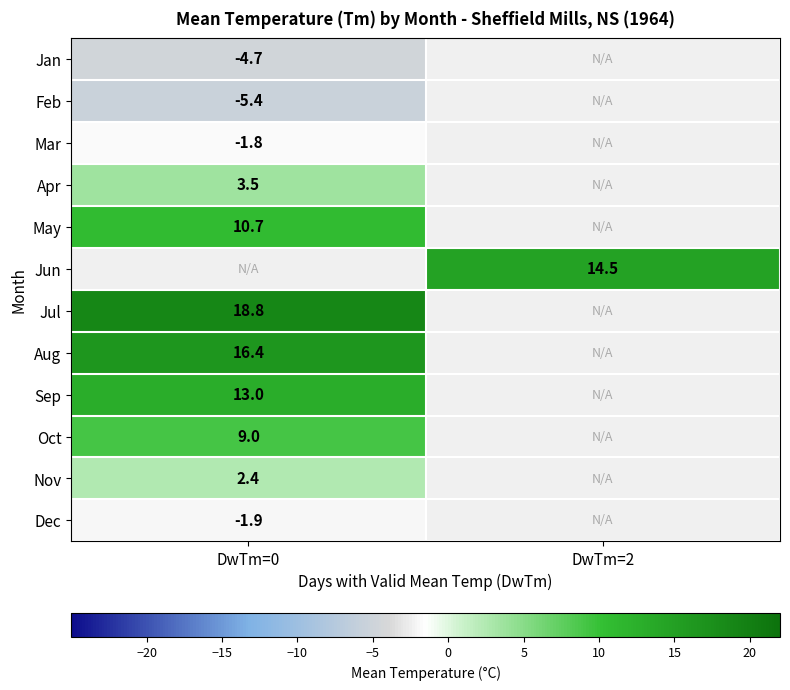

True or false: Dec has a value of -1.9 at DwTm=0.

True